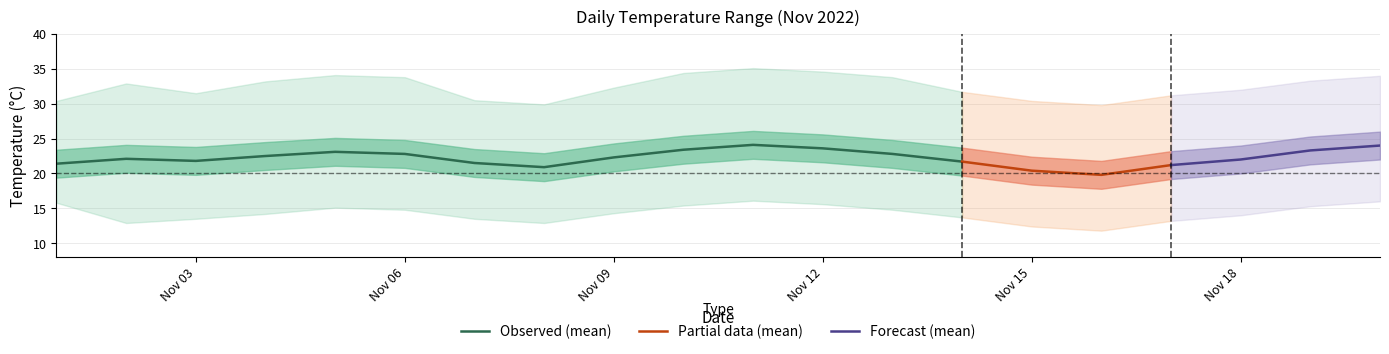

The value of Daily Min Temp at 18 is 15.3. True or false?

True